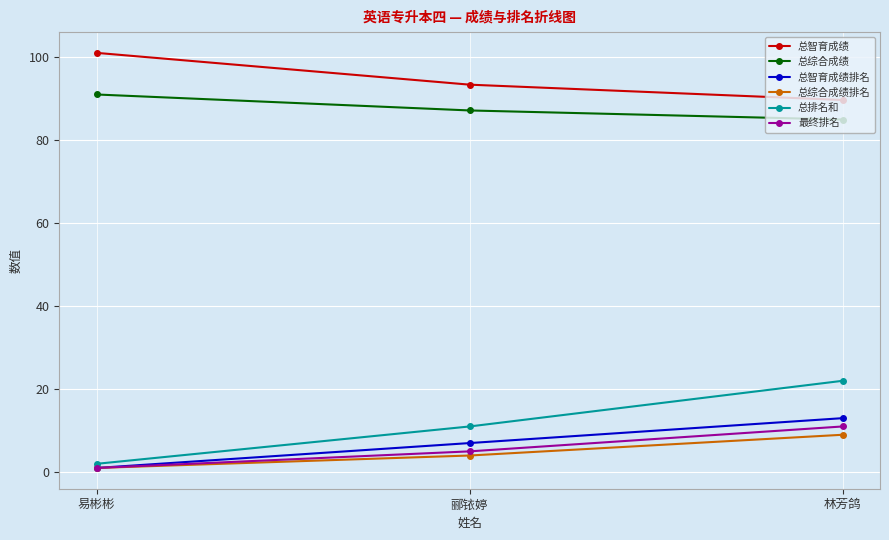

What position from the right is 易彬彬?

3